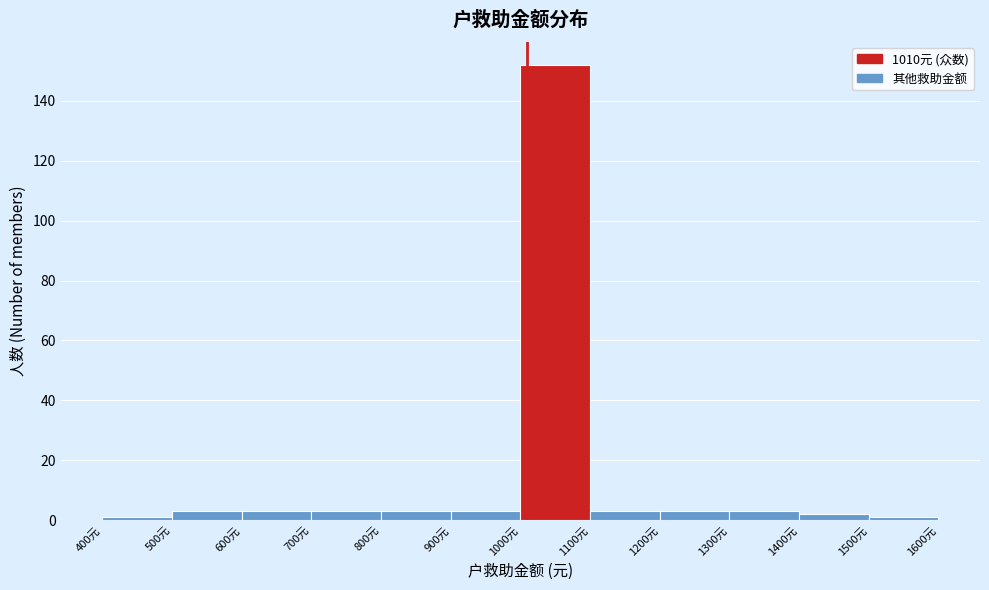

Which range on the x-axis has the tallest bar?

1000 to 1100